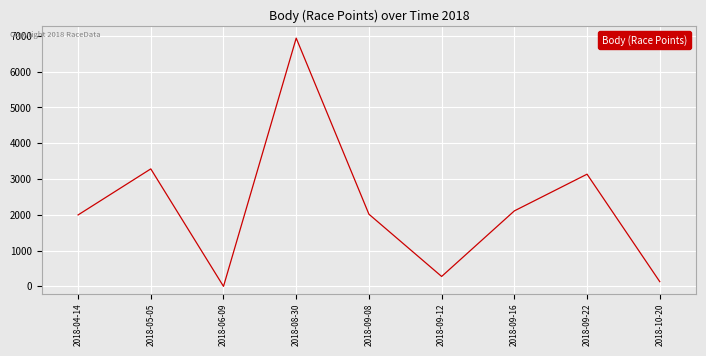

The value at 2018-05-05 is 3283. True or false?

True